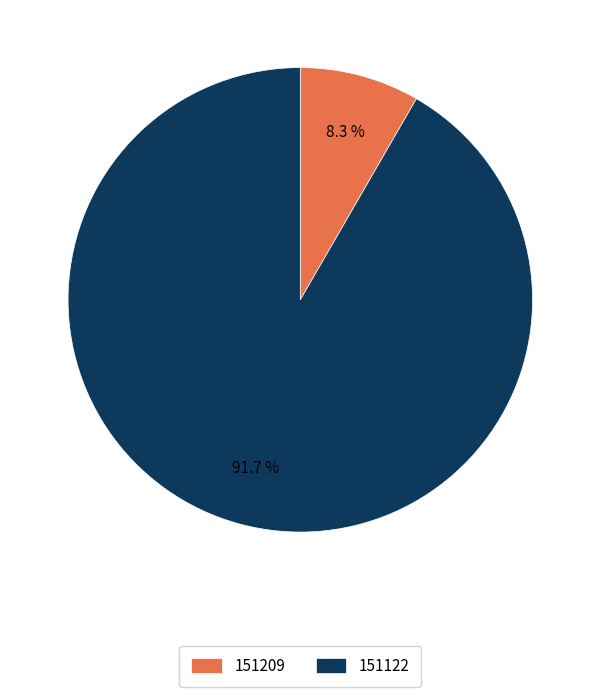

What percentage is the 151122 slice, to the nearest percent?

92%